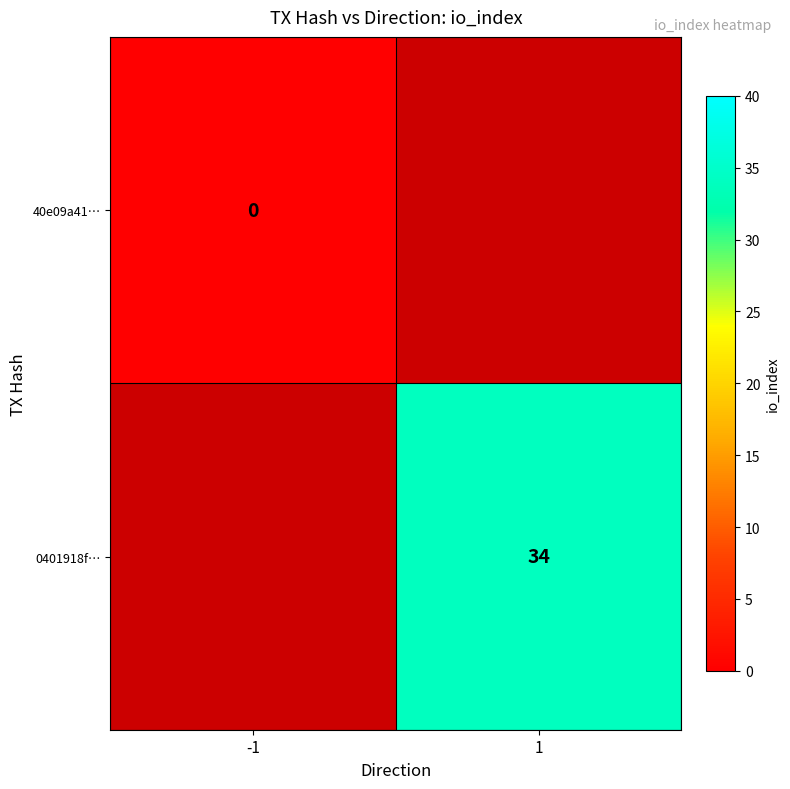

Which category has the lowest value across all series?

-1